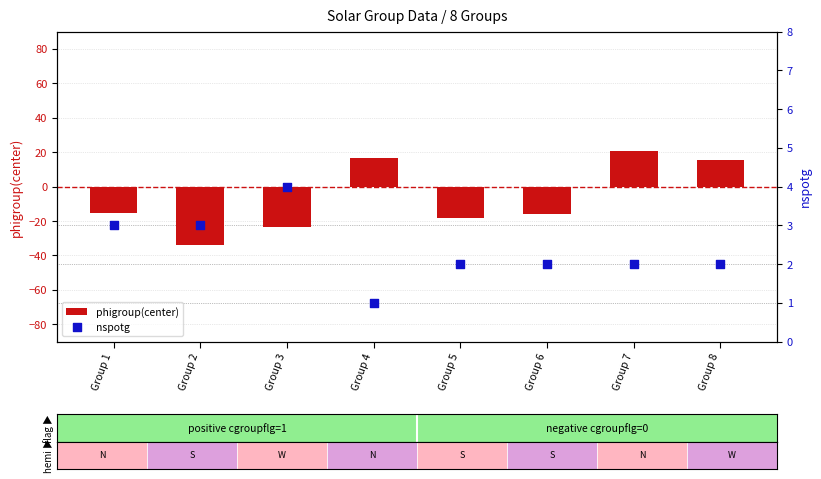

Which series has the largest total across all categories?

nspotg